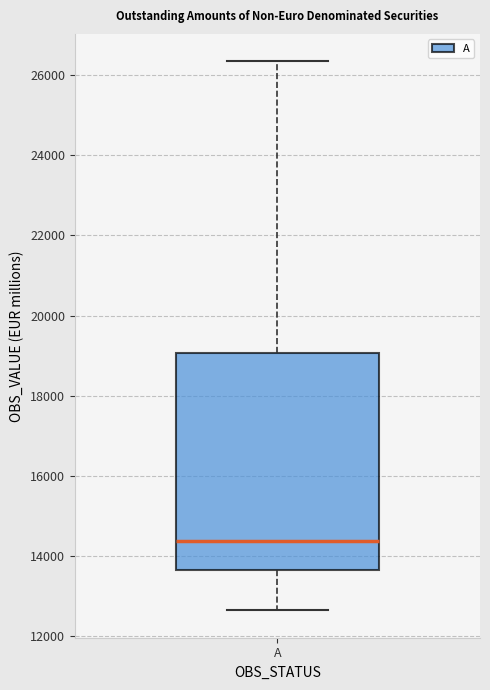

Where is the lower edge of the box for A on the y-axis? The values are not printed on the chart, so give them approximately, as read against the axis.

13600